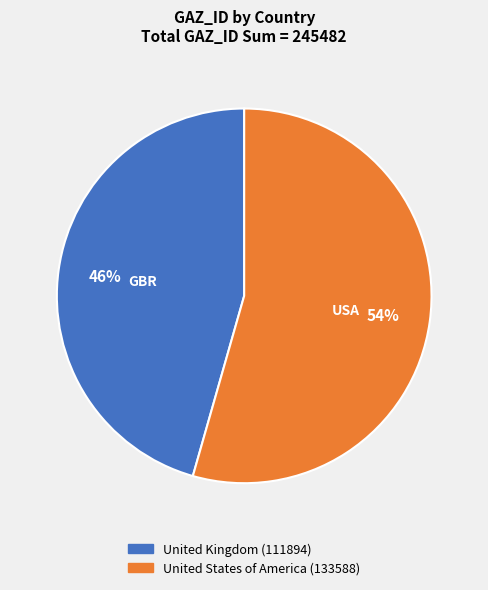

Do United Kingdom and United States of America together represent more than half of the pie?

Yes